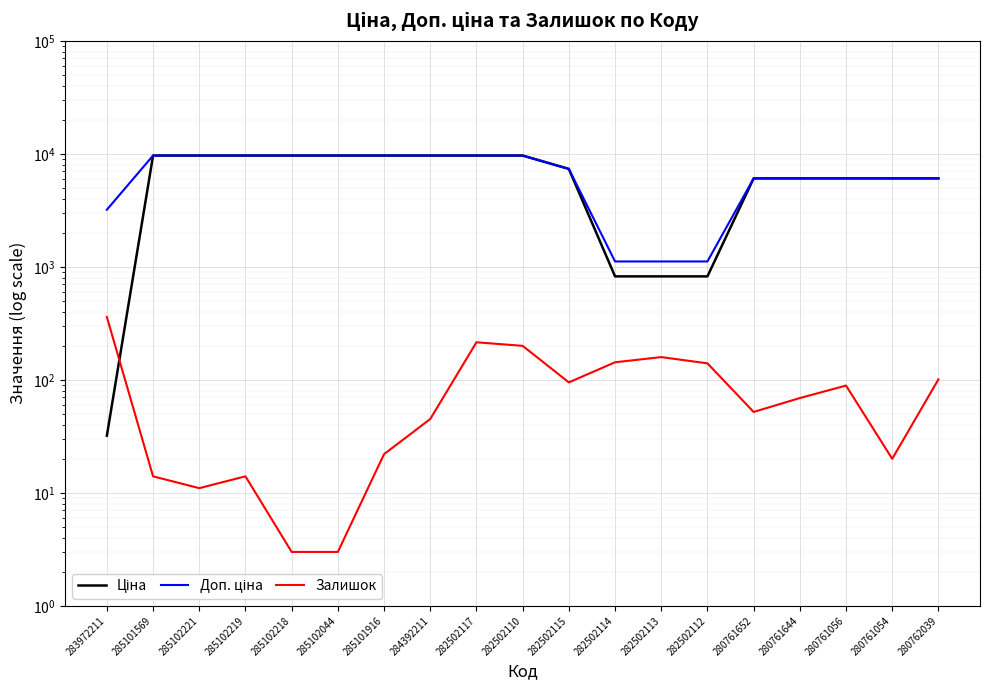

What is the maximum value for Ціна?

9664.7